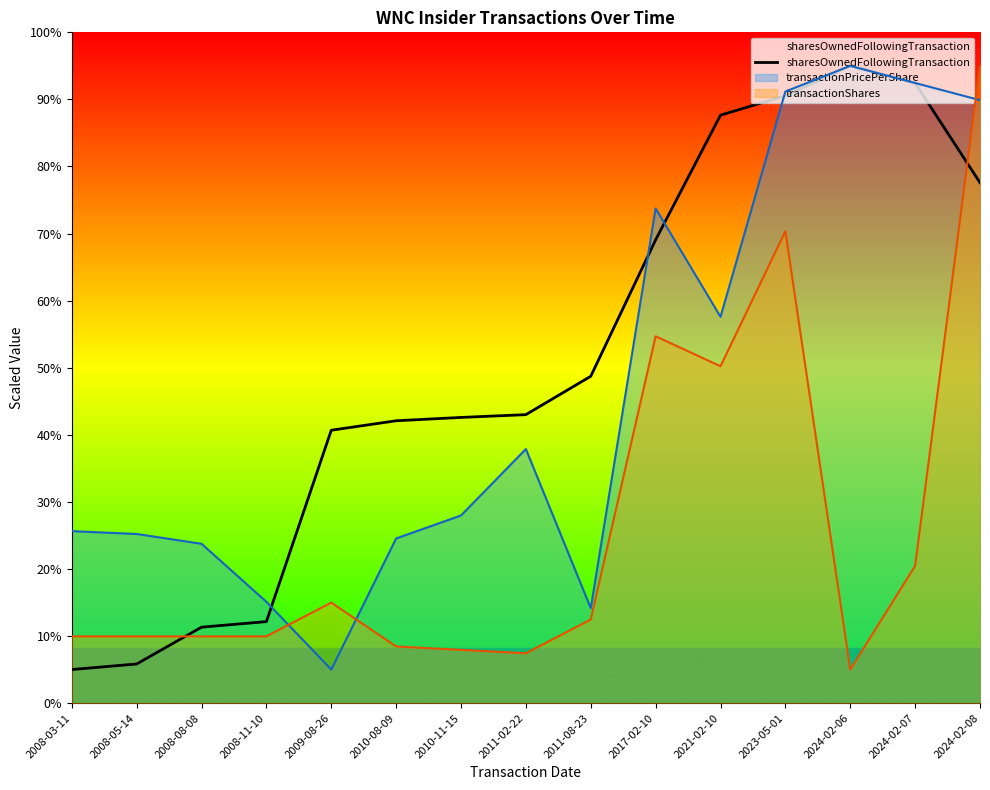

Is it true that sharesOwnedFollowingTransaction equals 22.6 at 2010-11-15?

False